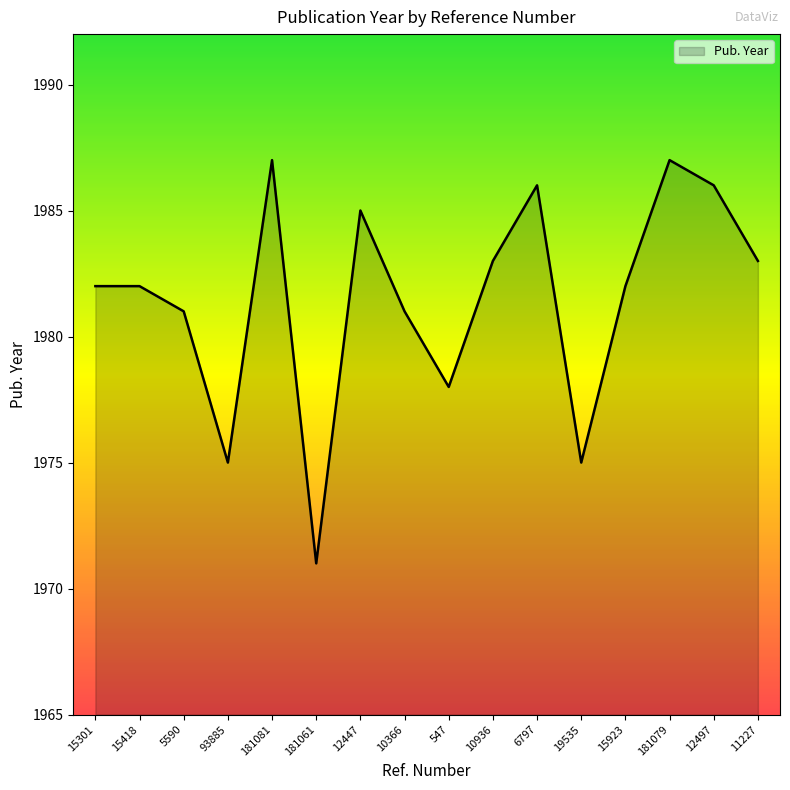

Is it true that the value at 11227 is 1983?

True